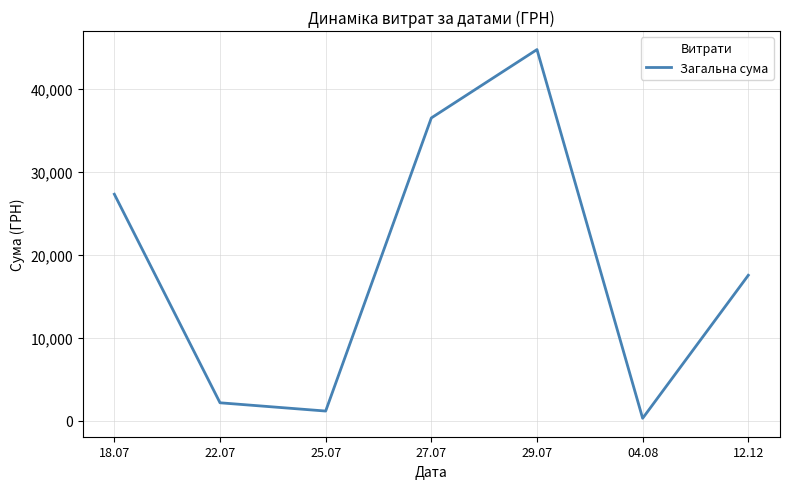

What position from the left is 22.07?

2